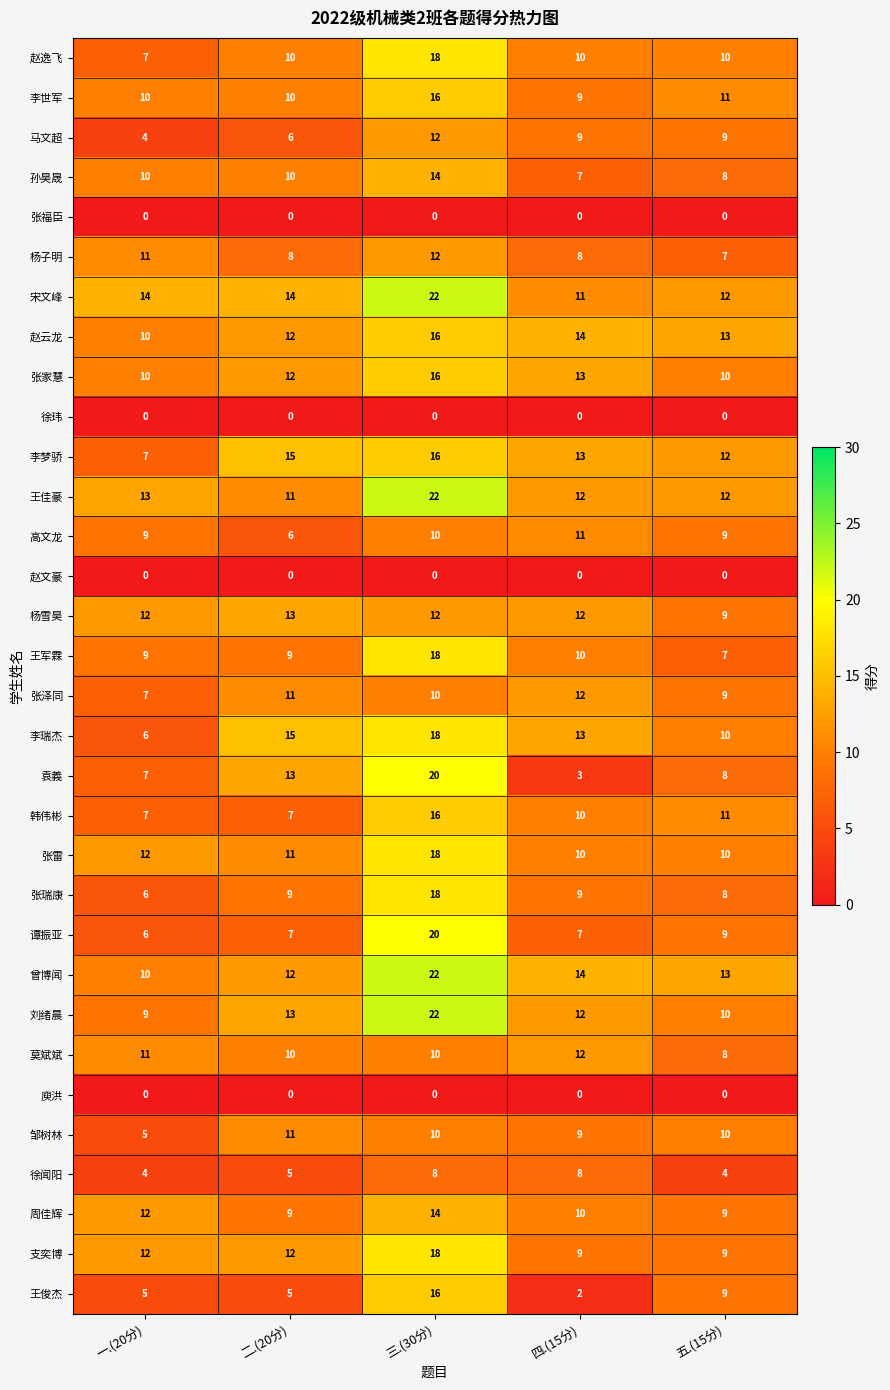

At how many categories does at least one series exceed 0?

5